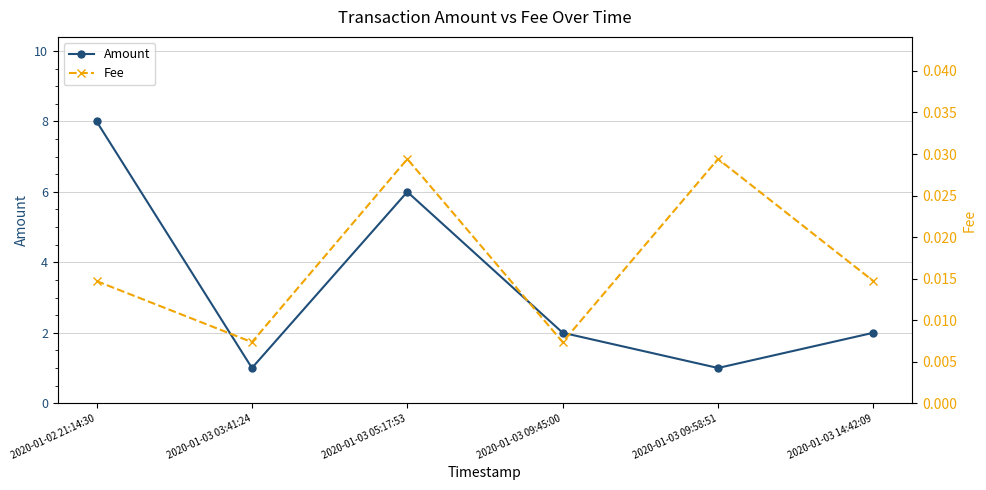

How many lines are shown in the chart?

2